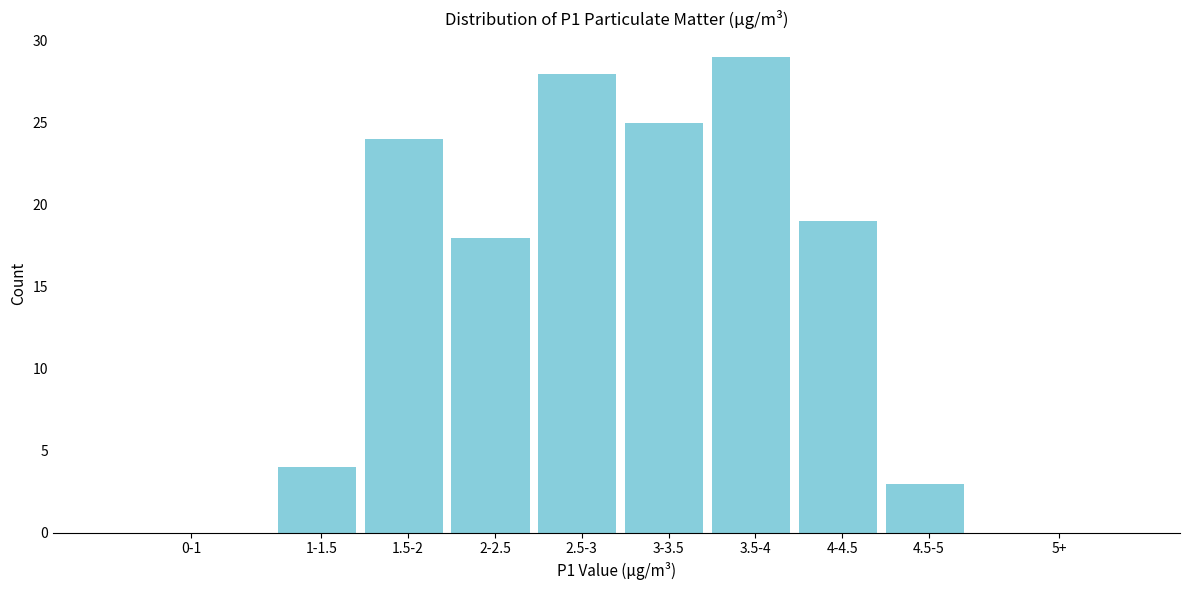

Reading right to left, list all the values displayed in this chart.

5+=0	4.5-5=3	4-4.5=19	3.5-4=29	3-3.5=25	2.5-3=28	2-2.5=18	1.5-2=24	1-1.5=4	0-1=0